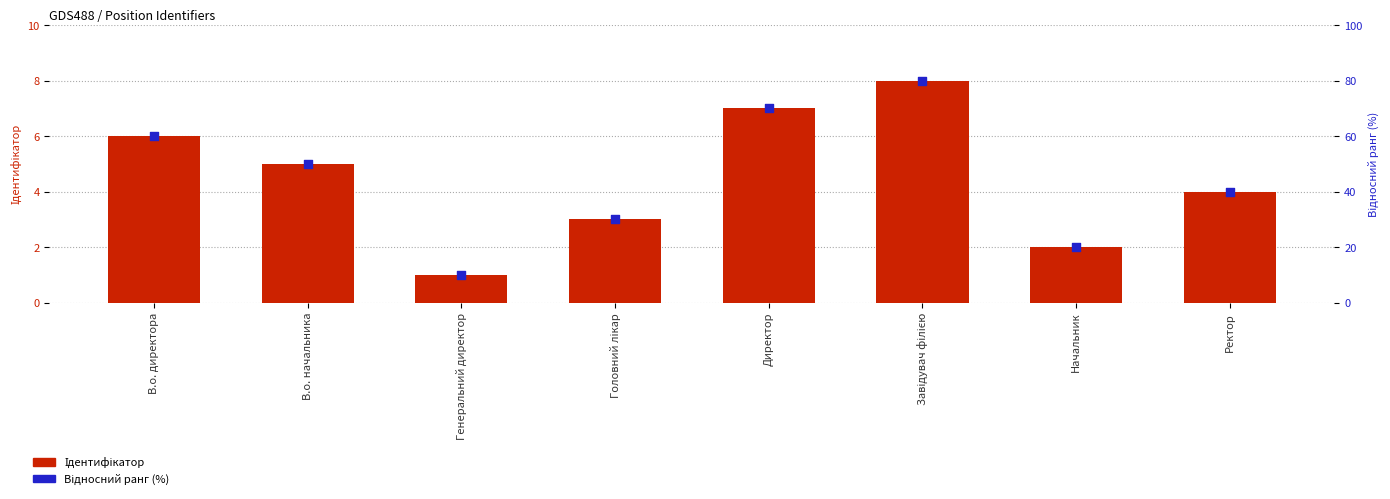

Which series reaches the minimum Y coordinate?

Ідентифікатор